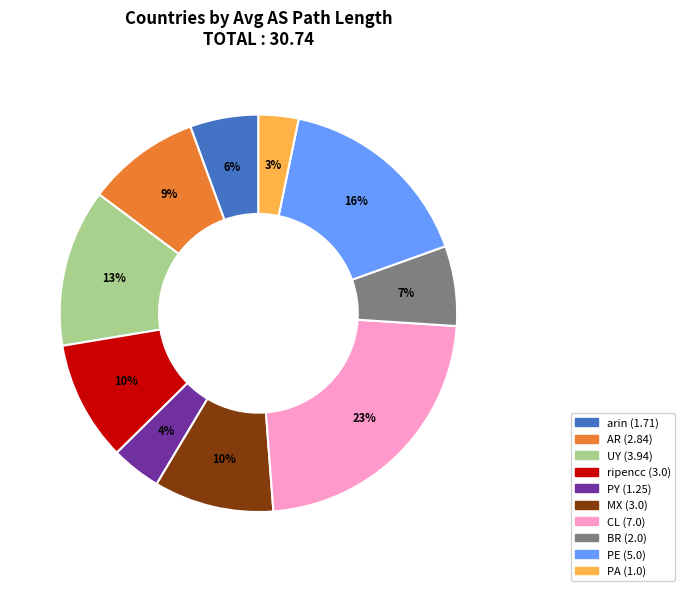

To the nearest percent, what percentage of the pie is ripencc?

10%